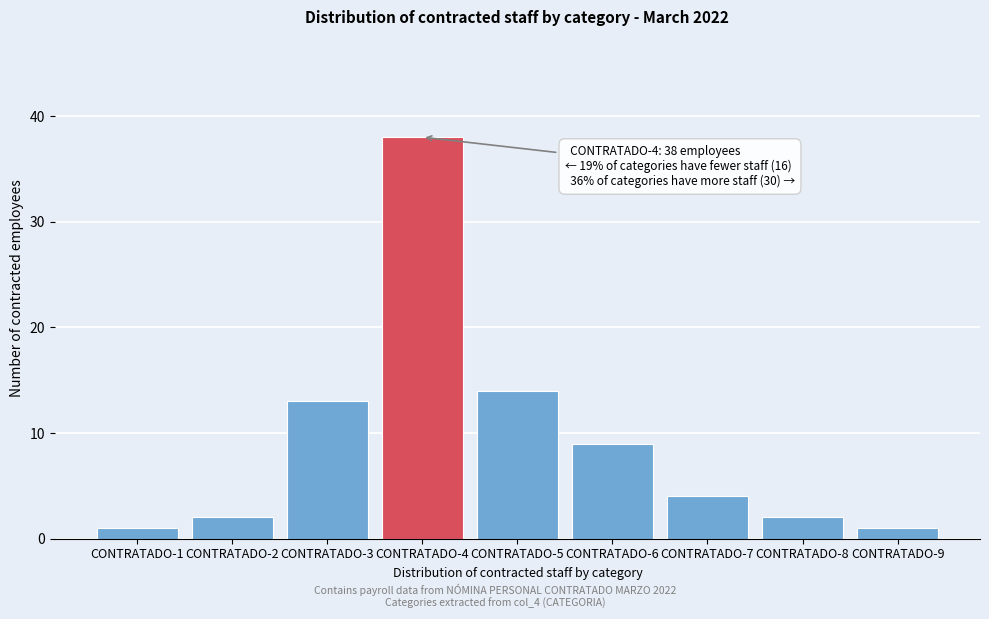

Reading left to right, extract all data points from this chart.

CONTRATADO-1=1	CONTRATADO-2=2	CONTRATADO-3=13	CONTRATADO-4=38	CONTRATADO-5=14	CONTRATADO-6=9	CONTRATADO-7=4	CONTRATADO-8=2	CONTRATADO-9=1